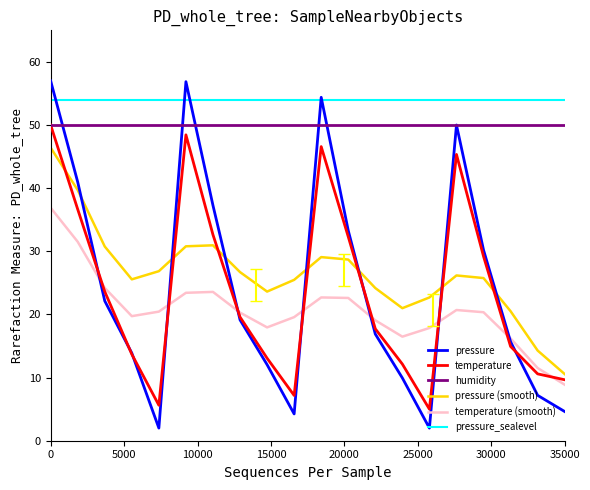

Which series has the largest range (max minus min)?

pressure